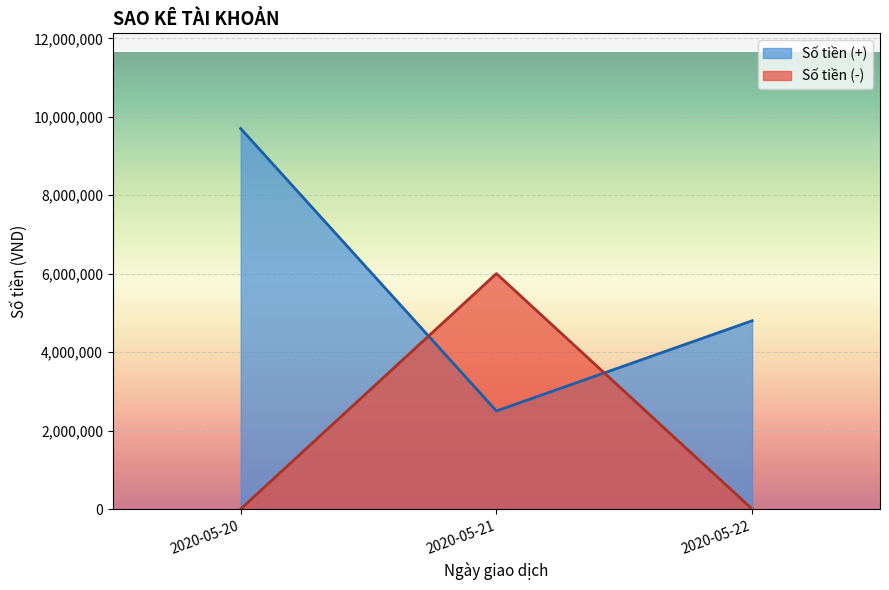

The value at 2020-05-20 is 1644607. True or false?

False